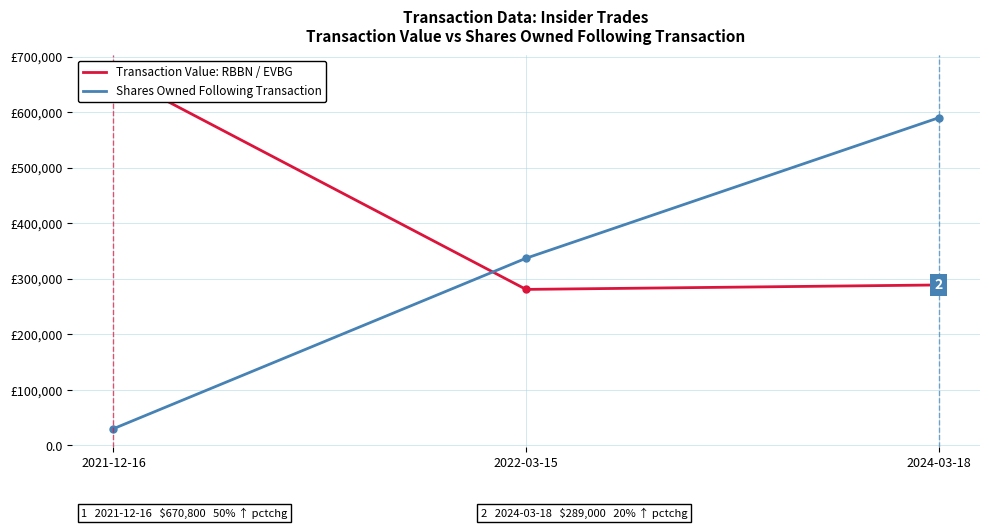

Where is Transaction Value ($) nearest to the value 475900?

2024-03-18